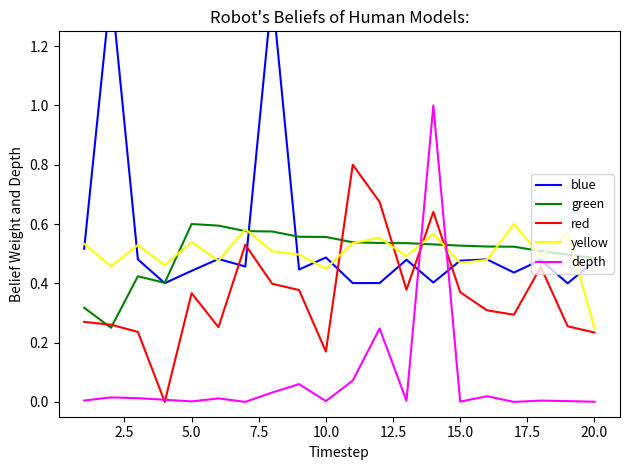

Which series ends up on top after the final intersection of depth and yellow?

yellow